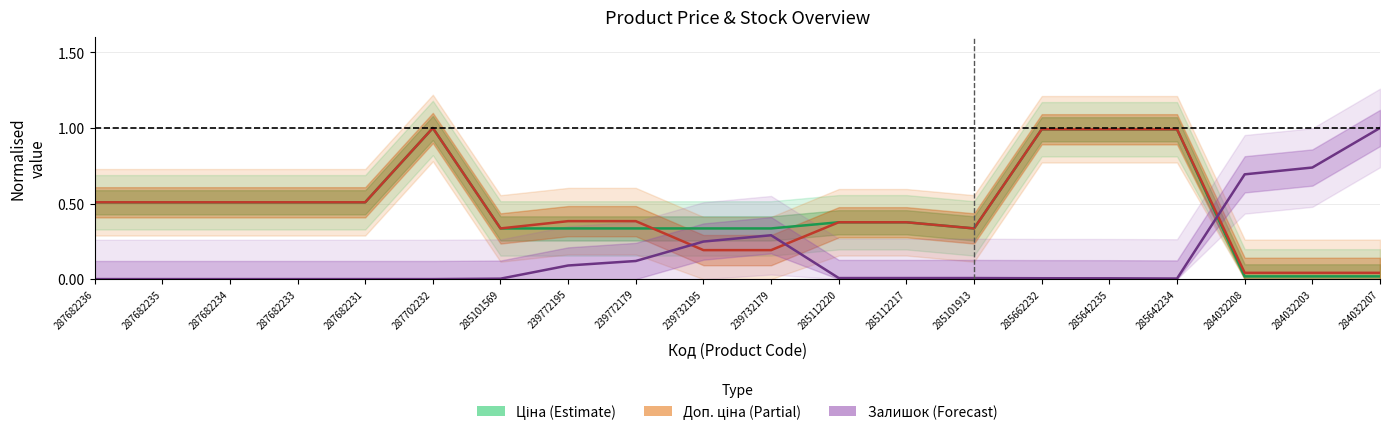

Which category has the lowest value in the Доп. ціна series?

284032208